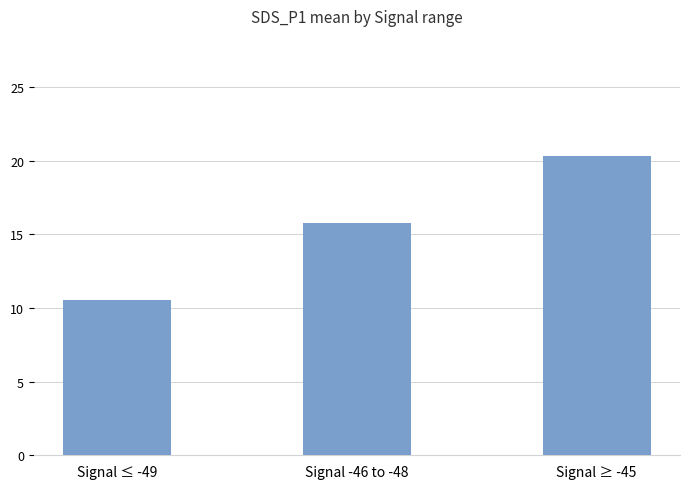

Reading left to right, list all the values displayed in this chart.

Signal ≤ -49=10.5	Signal -46 to -48=15.8	Signal ≥ -45=20.3